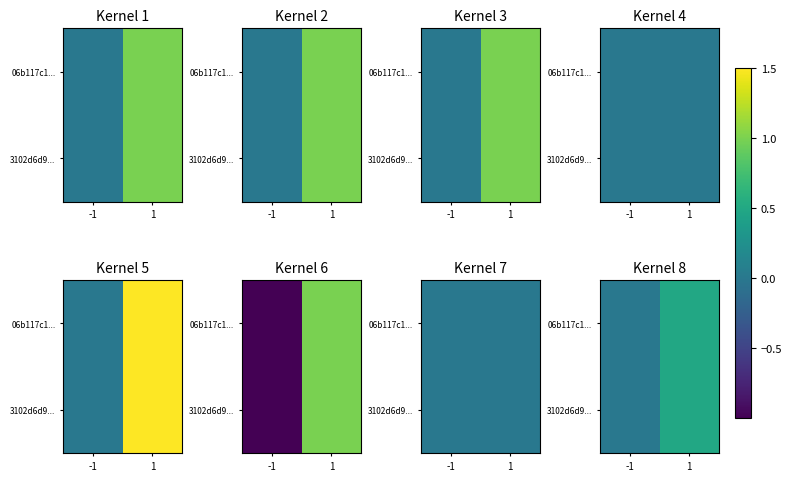

True or false: 3102d6d9... has a value of -0.0 at -1.

False